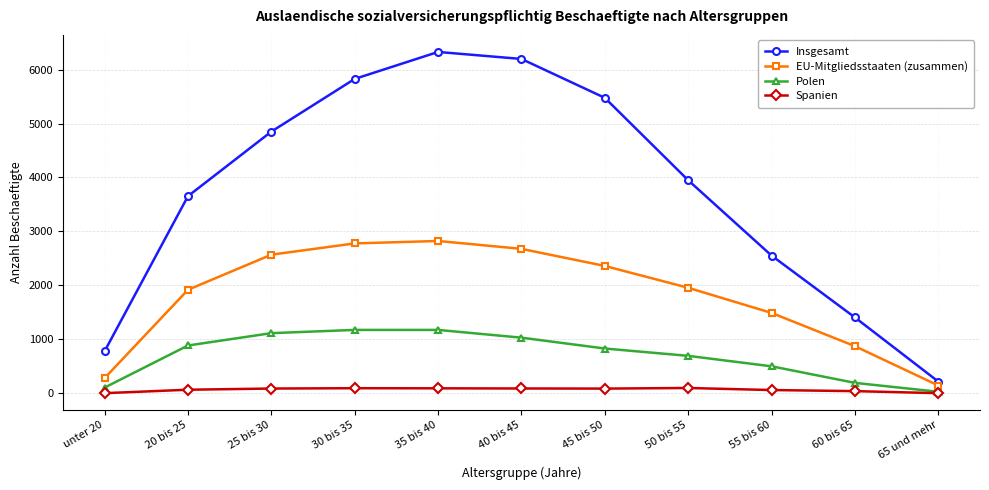

True or false: Insgesamt and Spanien intersect in this chart.

False